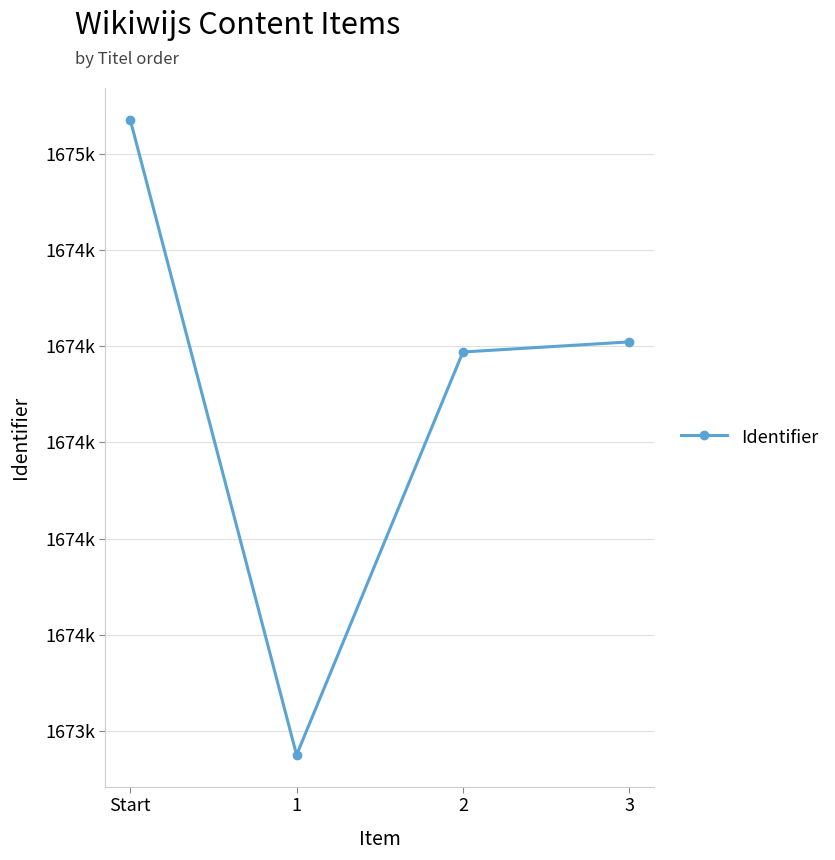

What is the difference between the values at 3 and 2?

21